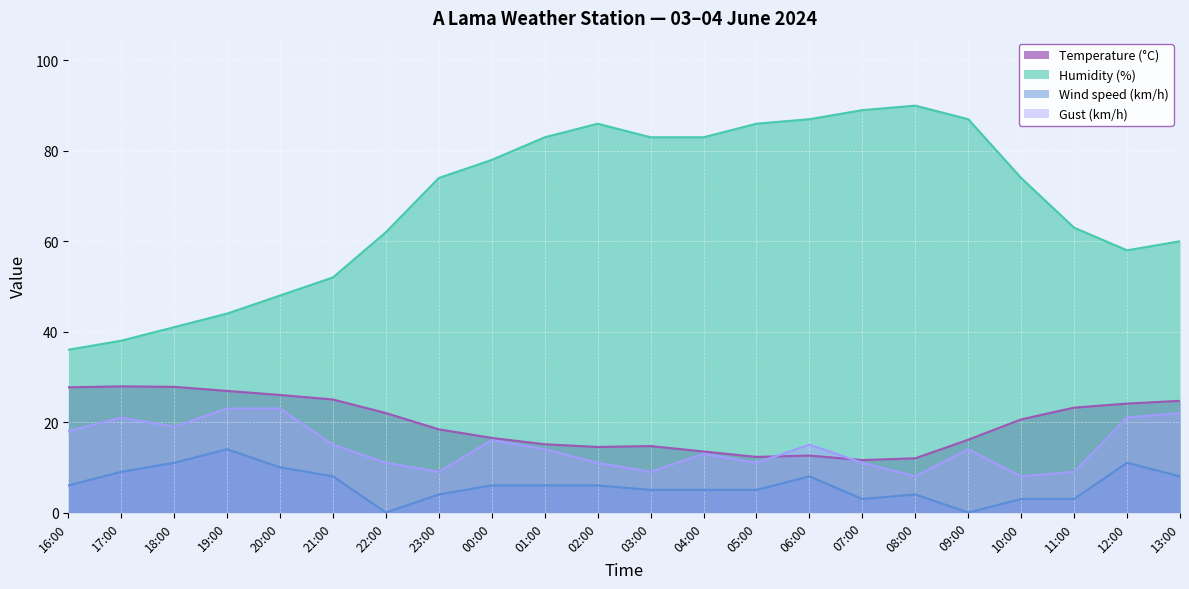

Which category has the highest value in the Wind speed (km/h) series?

19:00